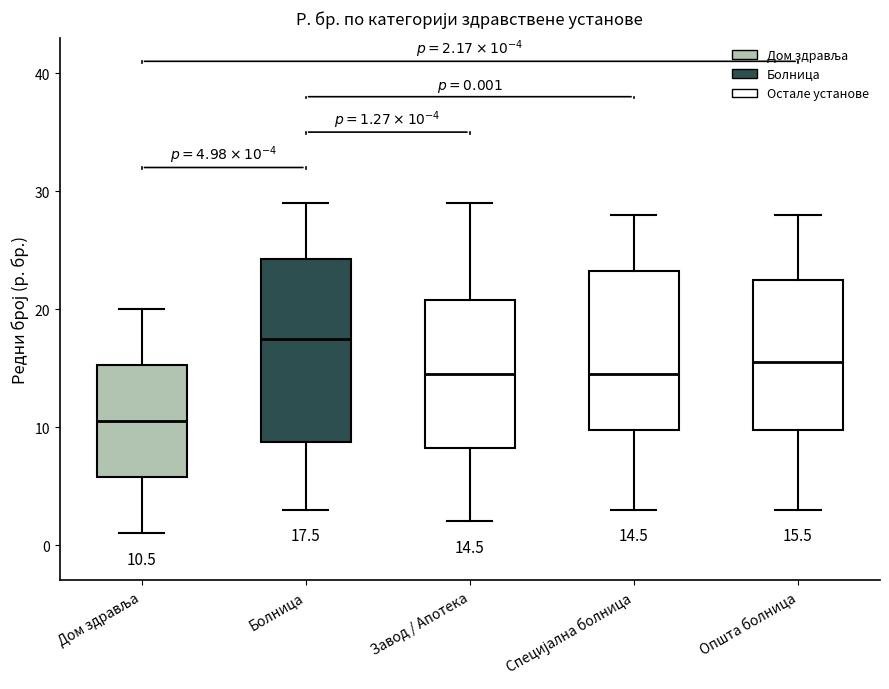

Which box is the tallest, from its lower edge to its upper edge?

Болница